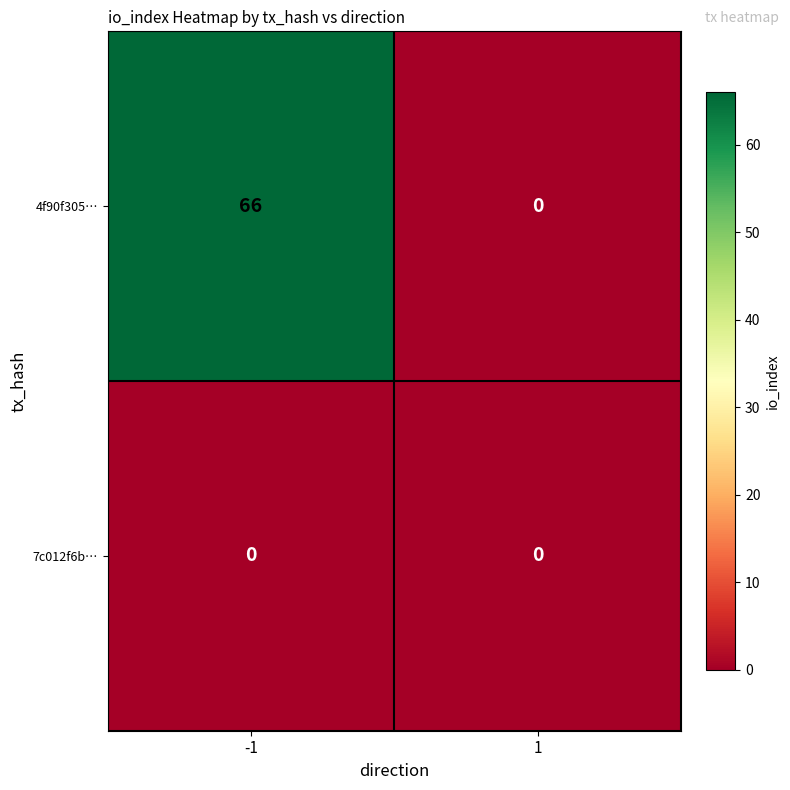

What is the sum of the 4f90f305… values at -1 and 1?

66